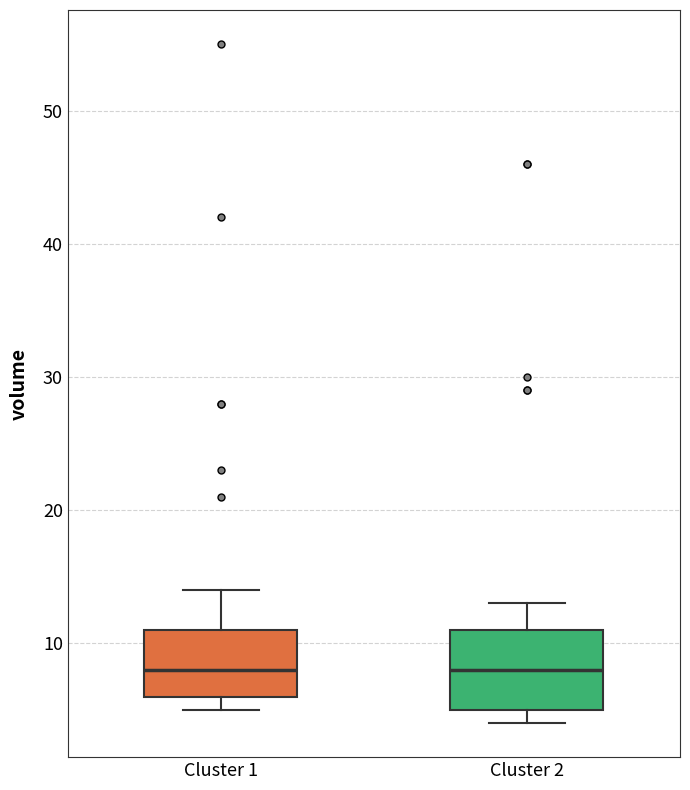

Reading left to right, read every box against the y-axis: the position of its median line, the range the box covers, and the ends of its whiskers. The values are not printed on the chart, so give them approximately, as read against the axis.

Cluster 1: median 8, box 6 to 11, whiskers 5 to 14
Cluster 2: median 8, box 5 to 11, whiskers 4 to 13